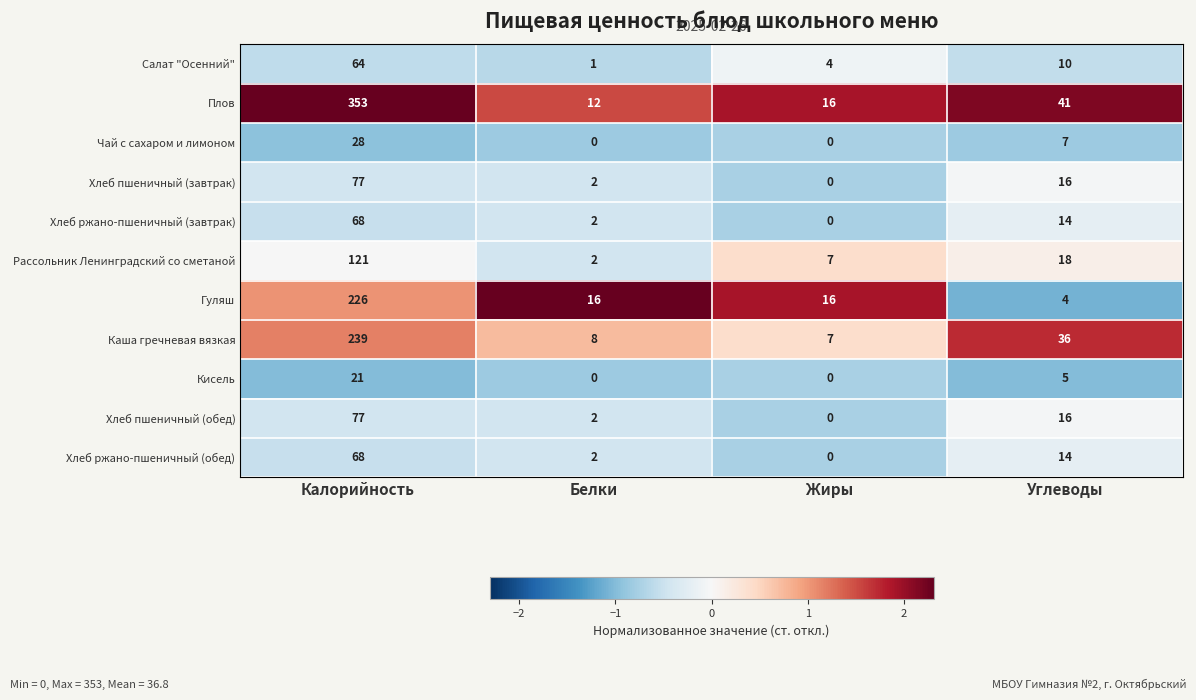

What is the average value of the Хлеб пшеничный (завтрак) series?

24